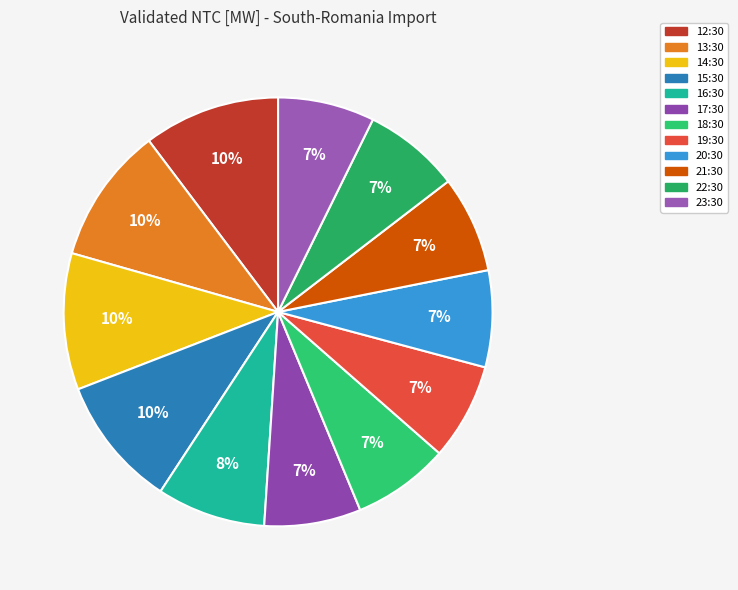

How many slices are in this pie chart?

12